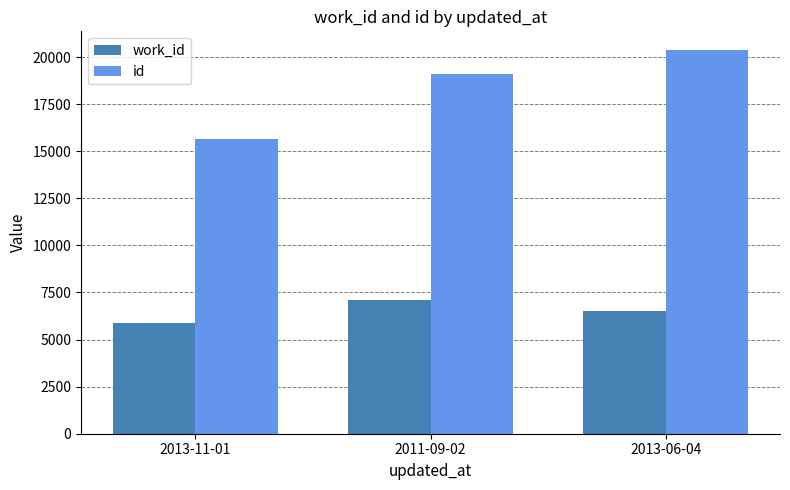

True or false: work_id has a value of 5882 at 2013-11-01.

True